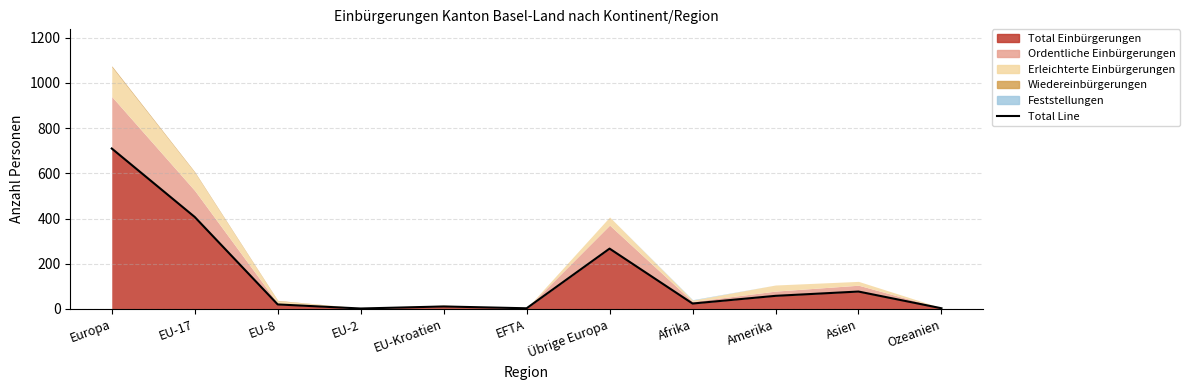

What is the sum of the values at Afrika and Asien?

101